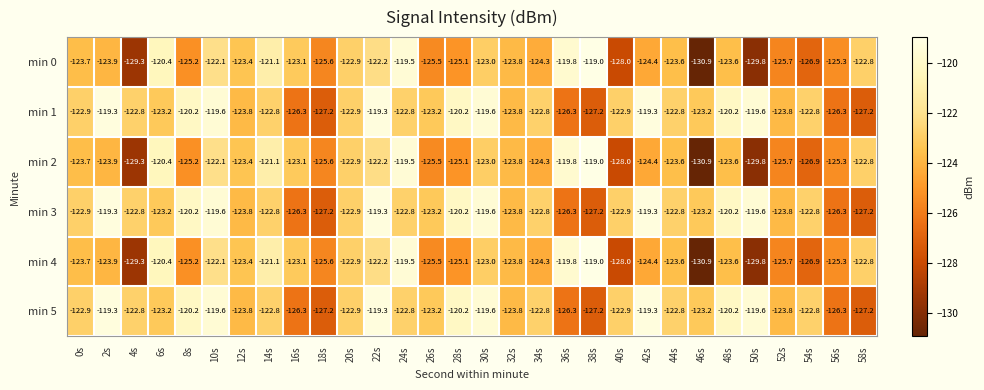

Where does the min 3 series first go above -122?

2s